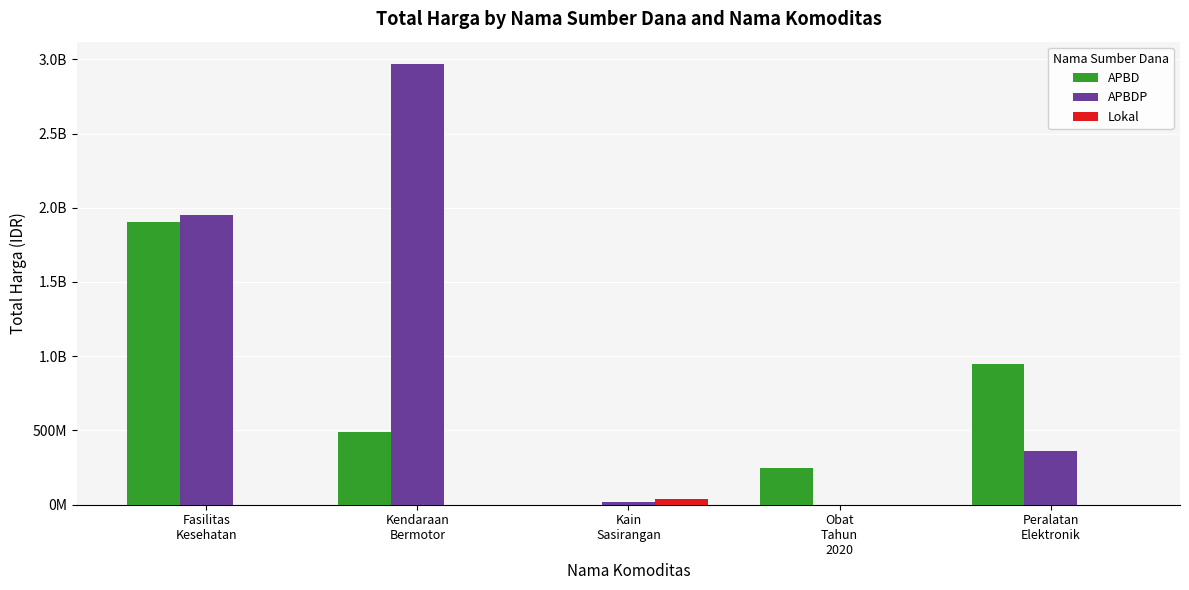

Does the chart contain stacked bars?

No